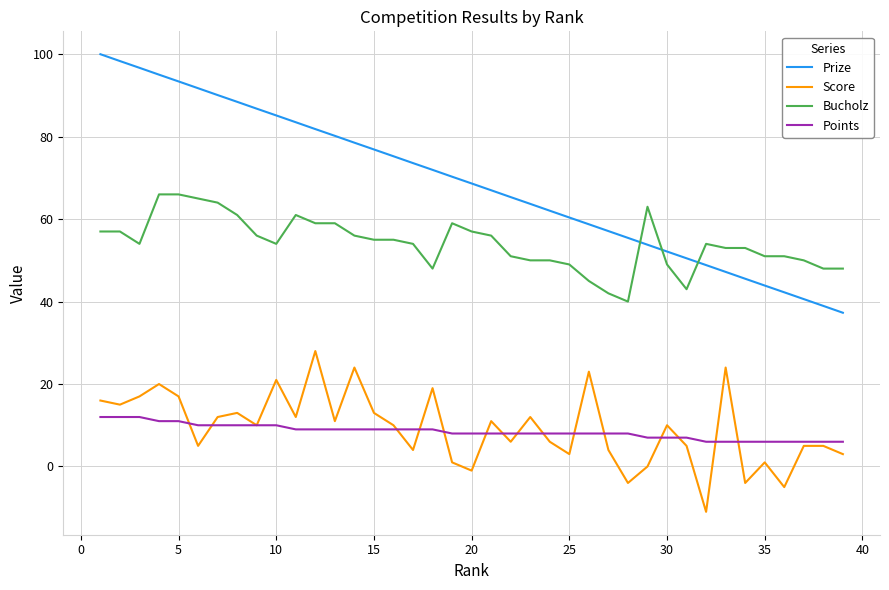

Which series has the largest range (max minus min)?

Prize